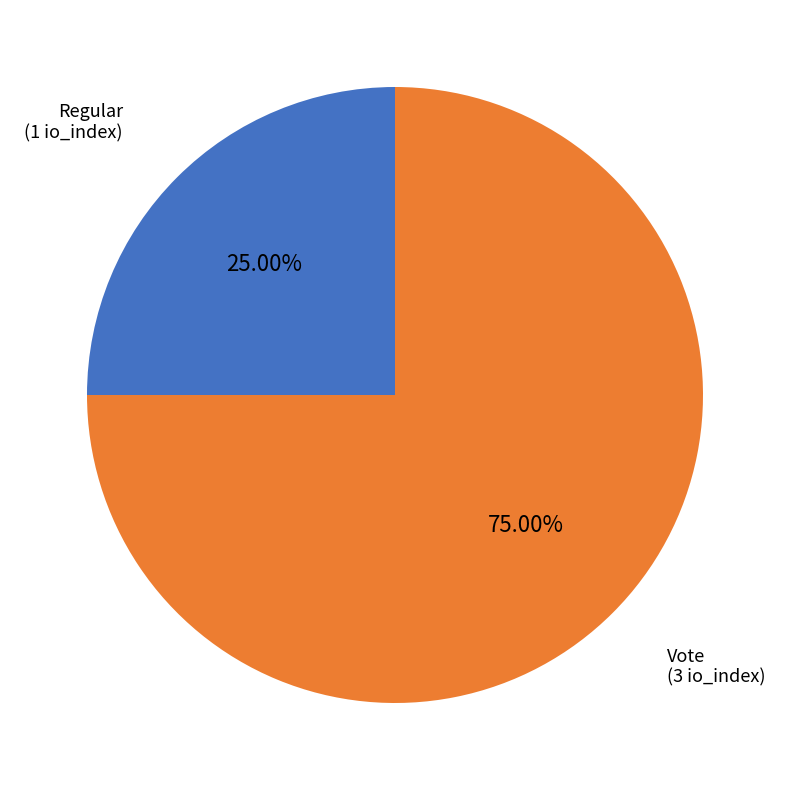

Is the sum of Vote and Regular greater than half?

Yes